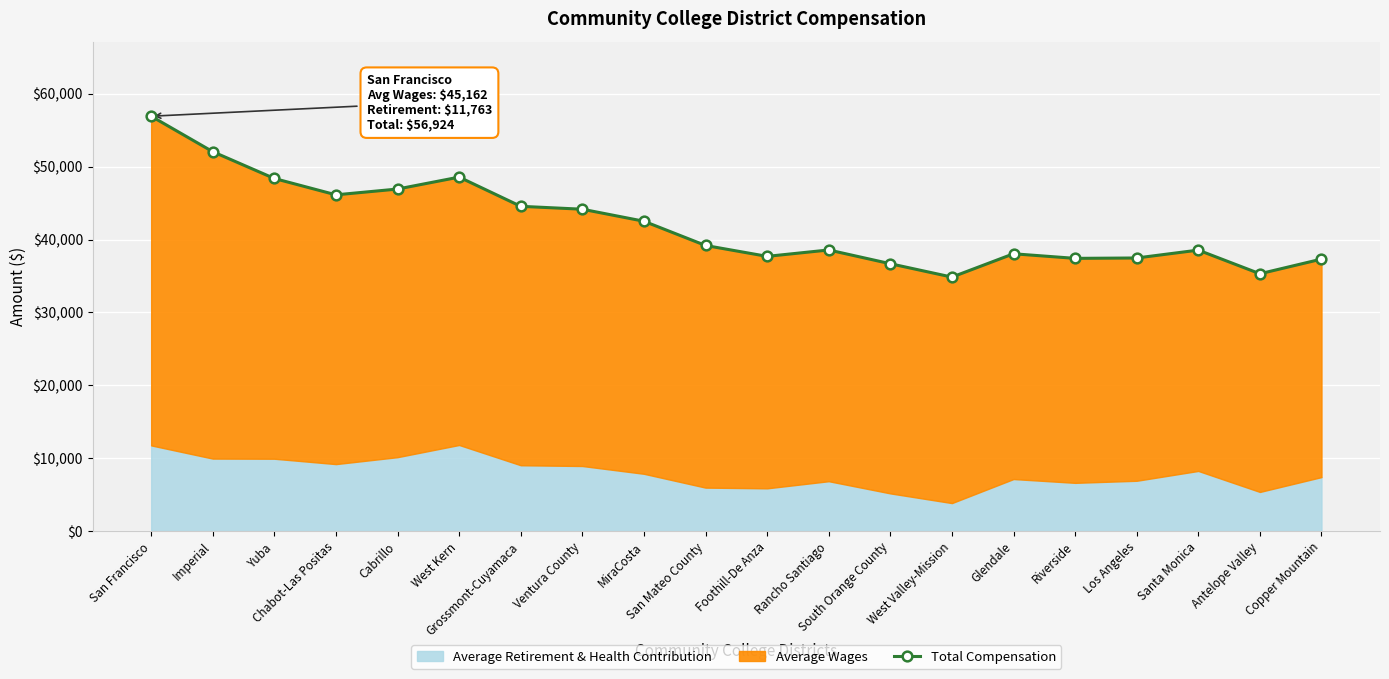

Rank the categories by value from highest to lowest.

San Francisco, Imperial, West Kern, Yuba, Cabrillo, Chabot-Las Positas, Grossmont-Cuyamaca, Ventura County, MiraCosta, San Mateo County, Rancho Santiago, Santa Monica, Glendale, Foothill-De Anza, Los Angeles, Riverside, Copper Mountain, South Orange County, Antelope Valley, West Valley-Mission